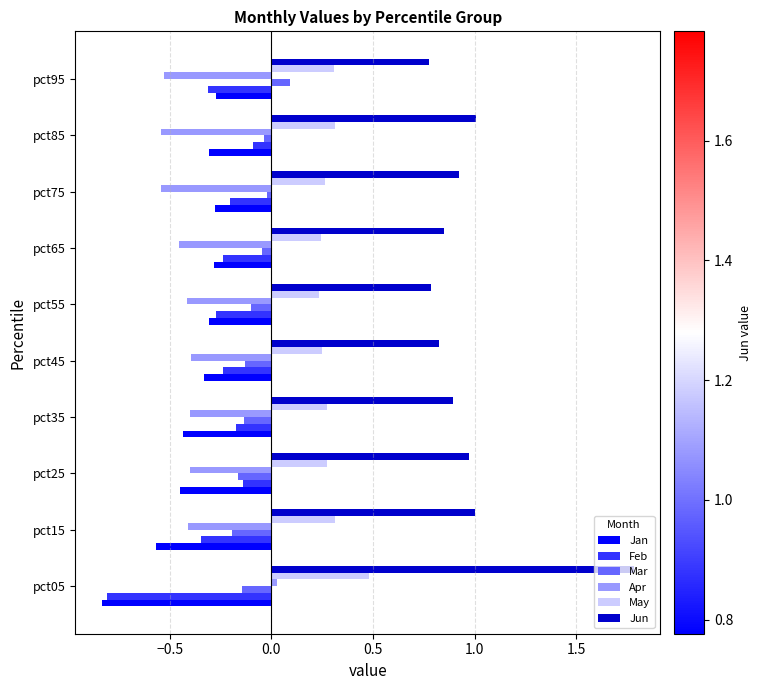

Which series has the largest range (max minus min)?

Jun